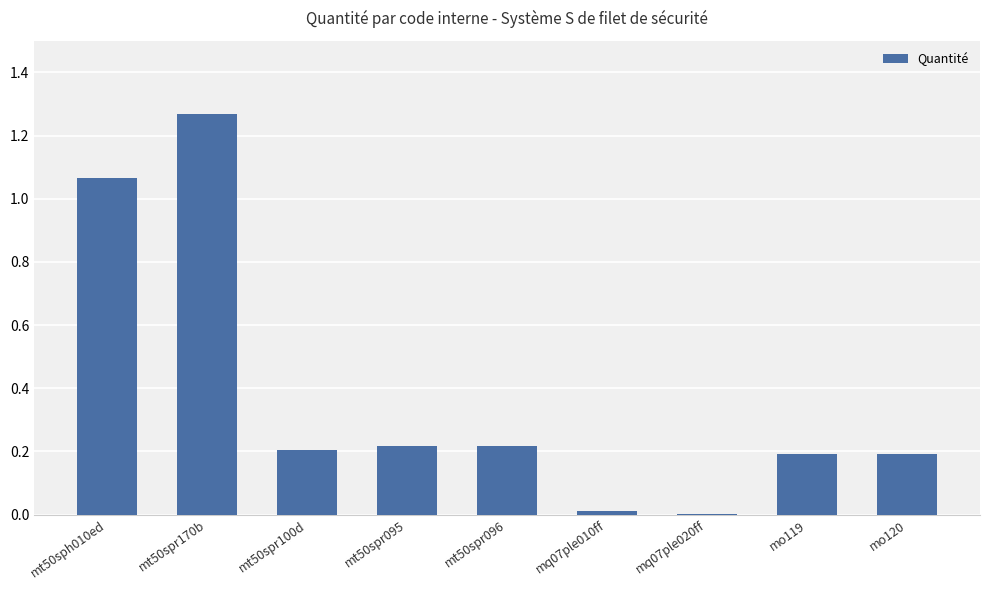

Between mt50spr100d and mt50sph010ed, which is larger?

mt50sph010ed